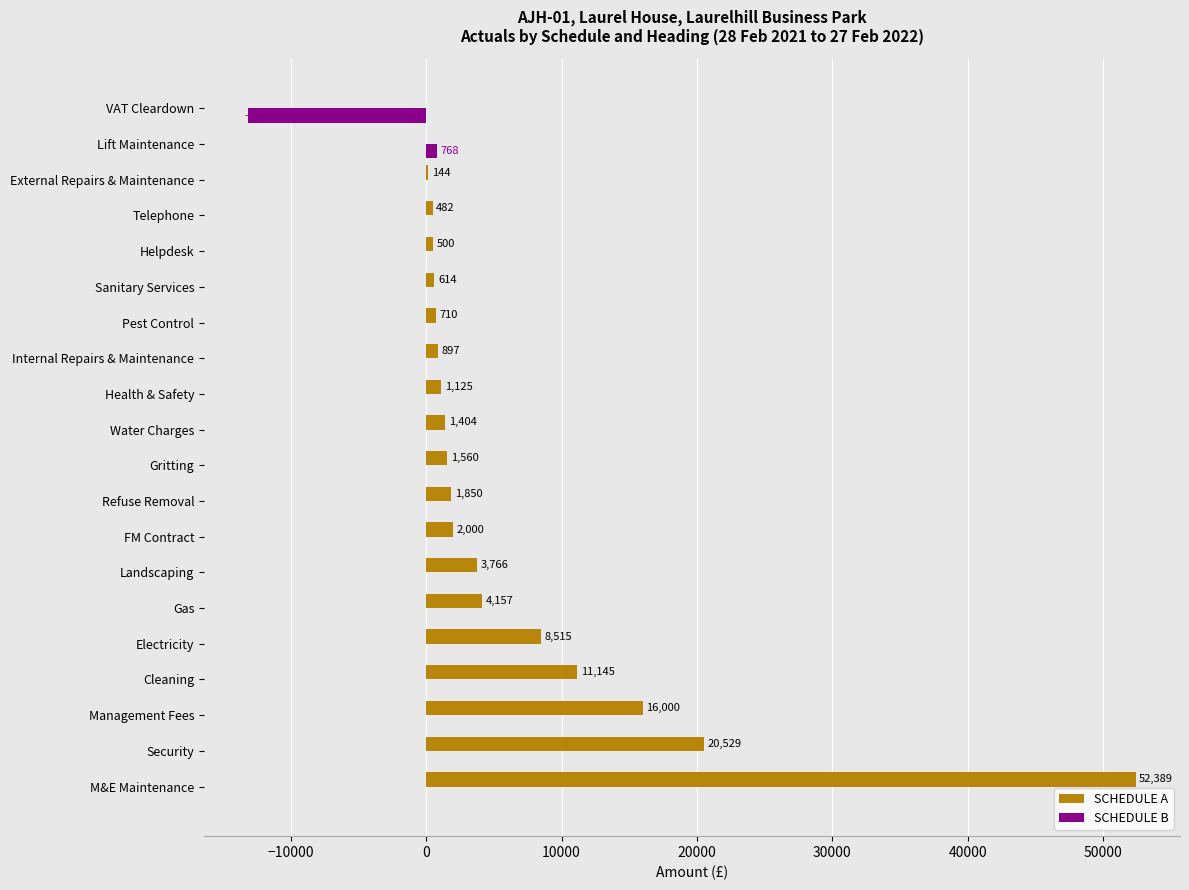

Which series changed the most between Cleaning and External Repairs & Maintenance?

SCHEDULE A